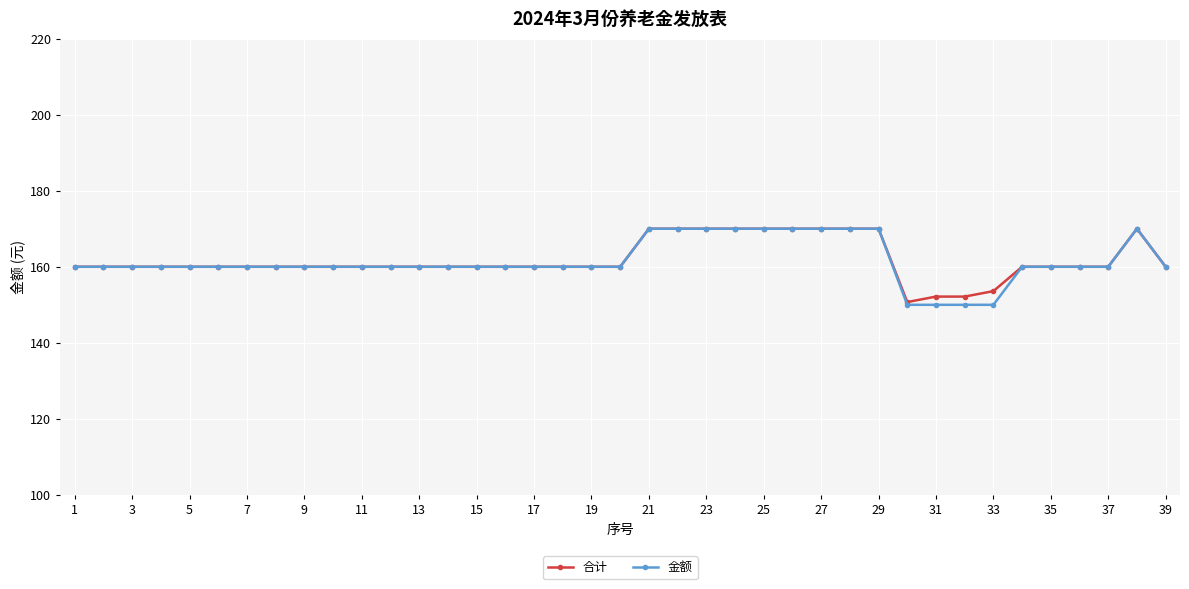

Which series has the widest spread of values?

金额